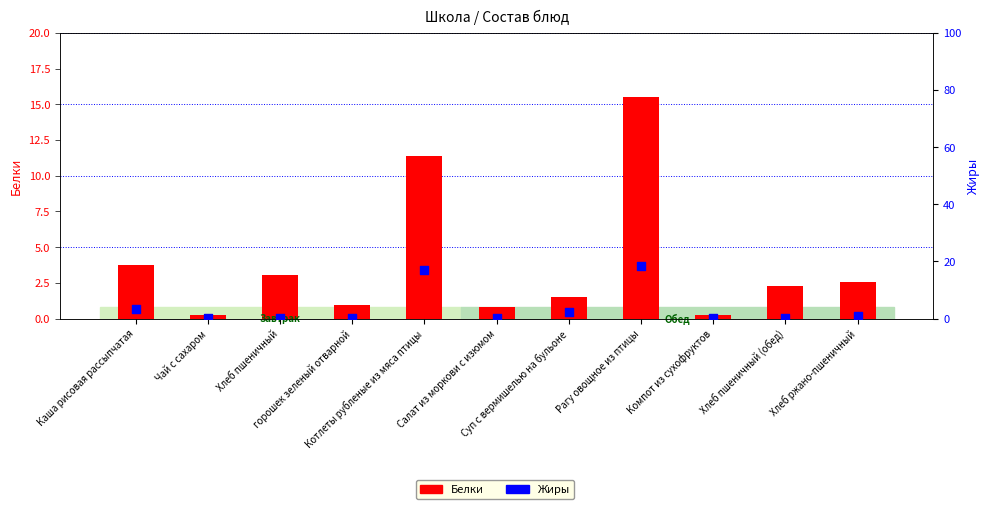

What is the total value across all series at Котлеты рубленые из мяса птицы?

28.4